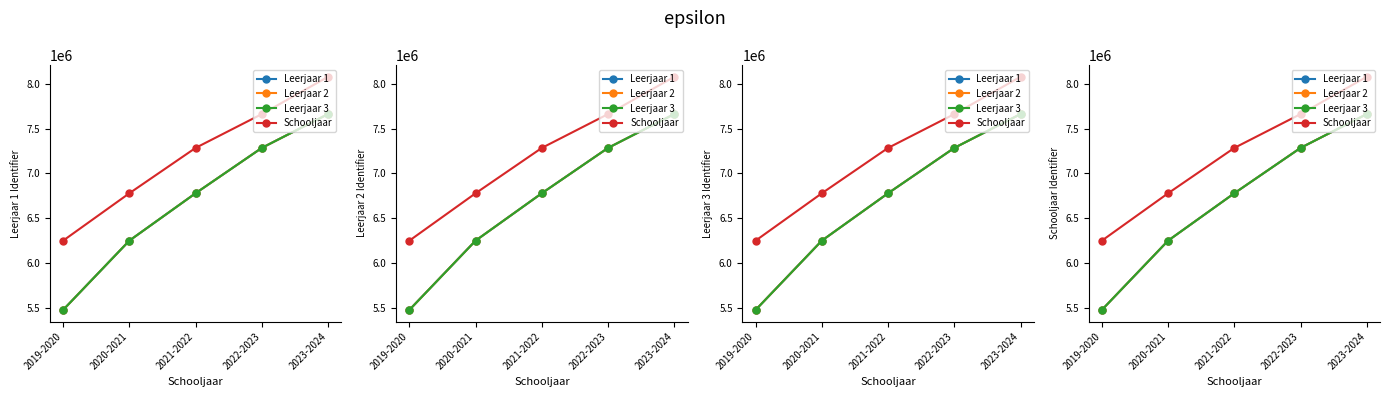

What is the sum of all Leerjaar 1 values?

33451659